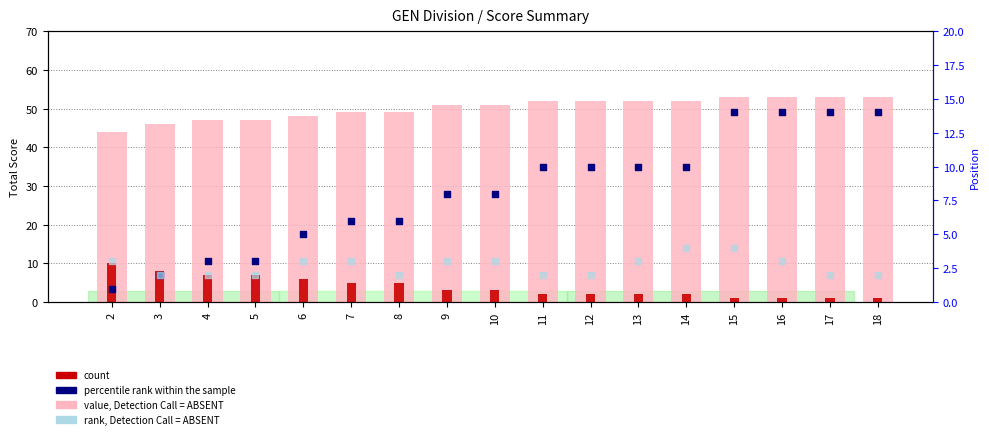

Which series has the widest spread of Y values?

percentile rank within the sample